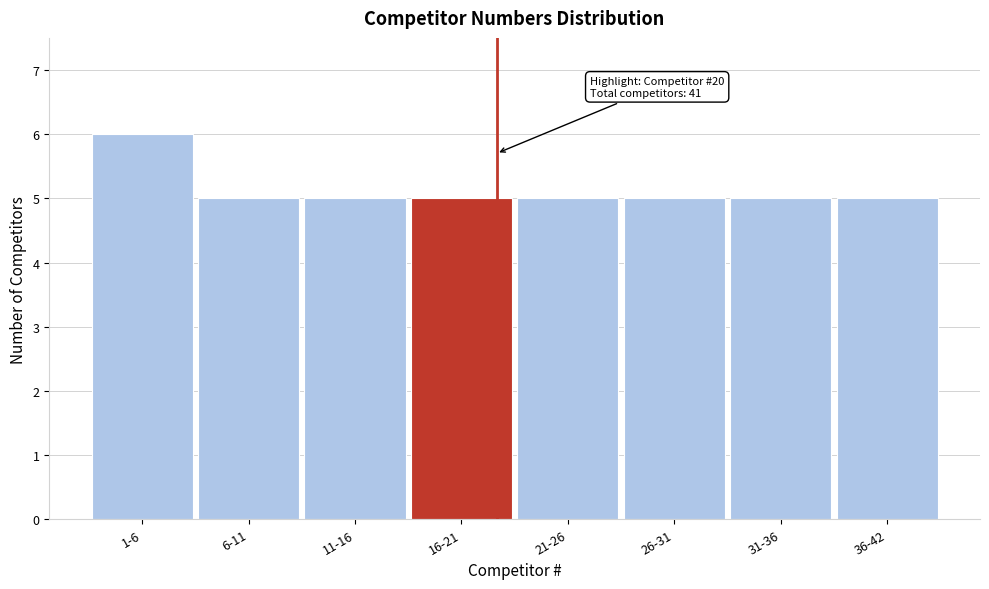

Reading left to right, what are all the values shown in this chart?

6	5	5	5	5	5	5	5